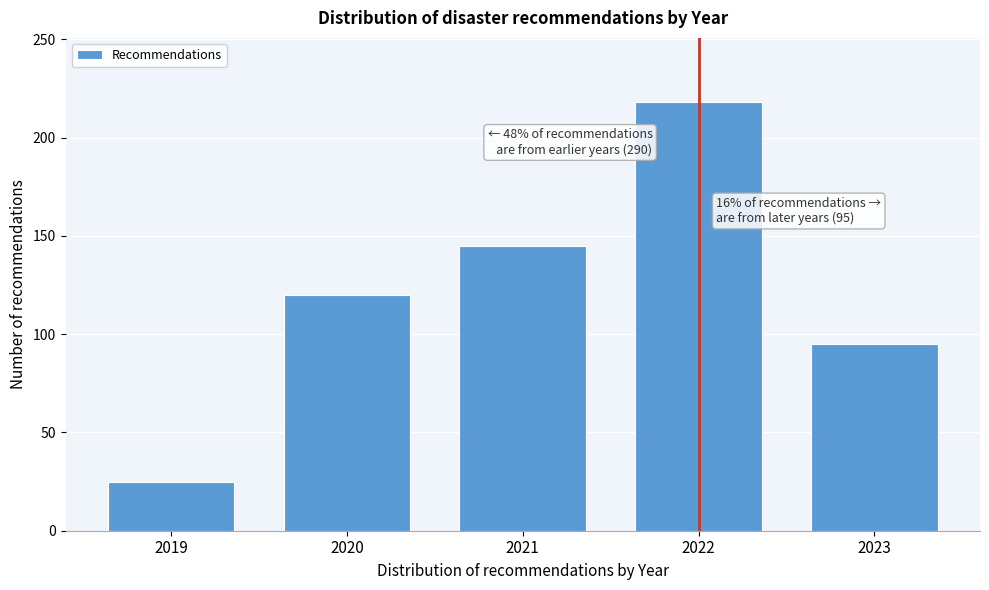

Reading left to right, list all the values displayed in this chart.

2019=25	2020=120	2021=145	2022=218	2023=95